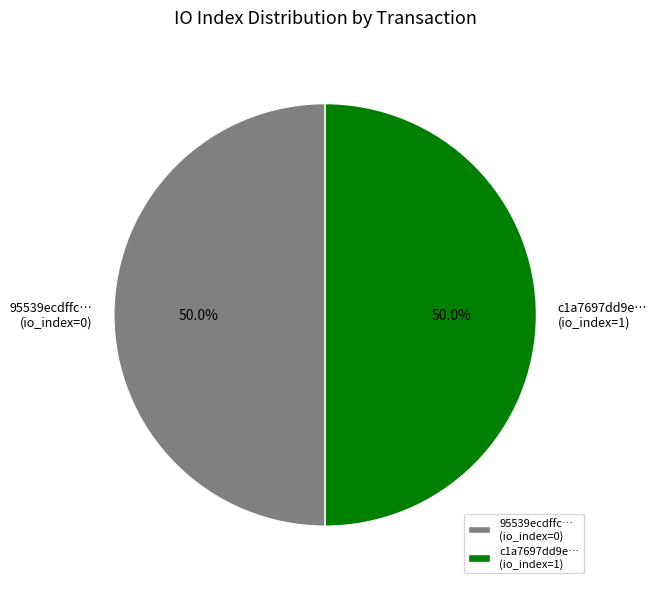

How much of the chart is everything except 95539ecdffc… (io_index=0)?

50.0%